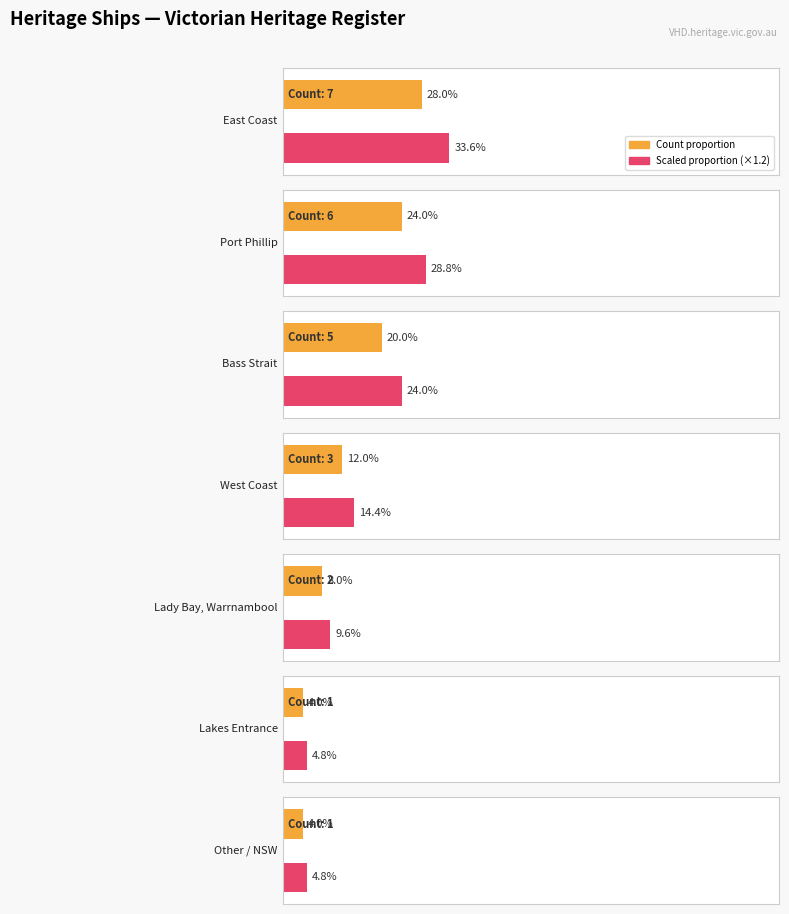

Which category has the highest value across all series?

East Coast